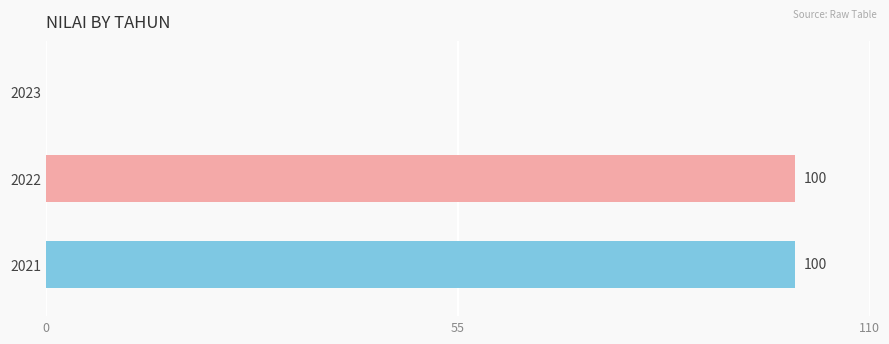

What is the change in value from 2022 to 2023?

-100